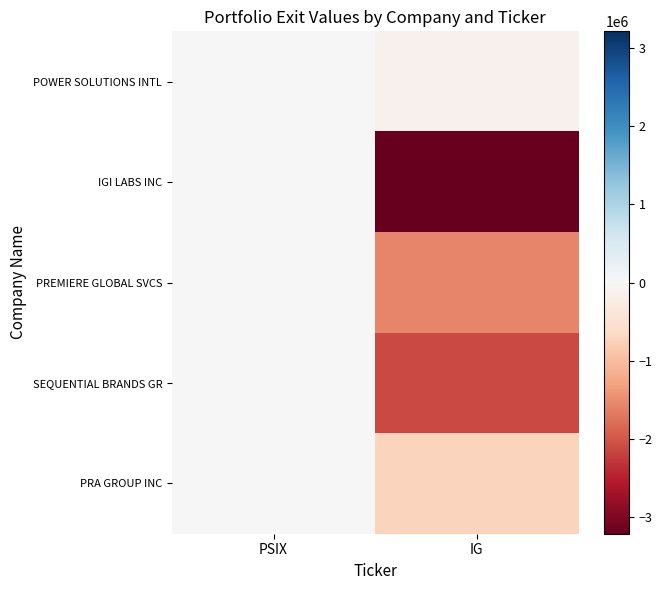

Which has a higher value, PSIX or IG?

PSIX